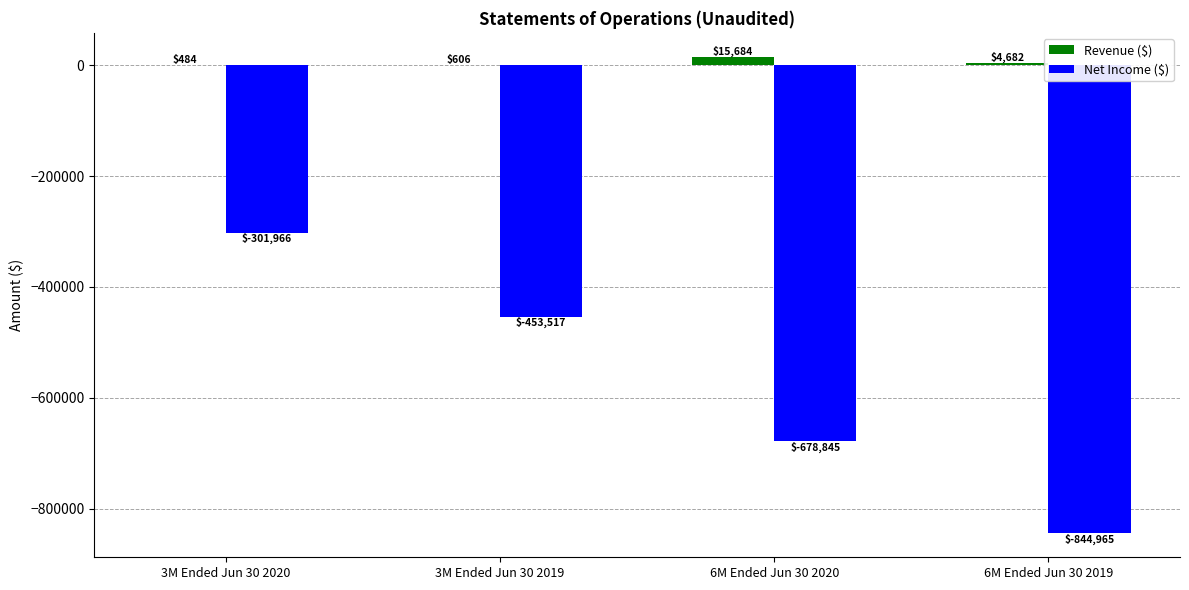

Where is Revenue ($) nearest to the value 8084?

6M Ended Jun 30 2019